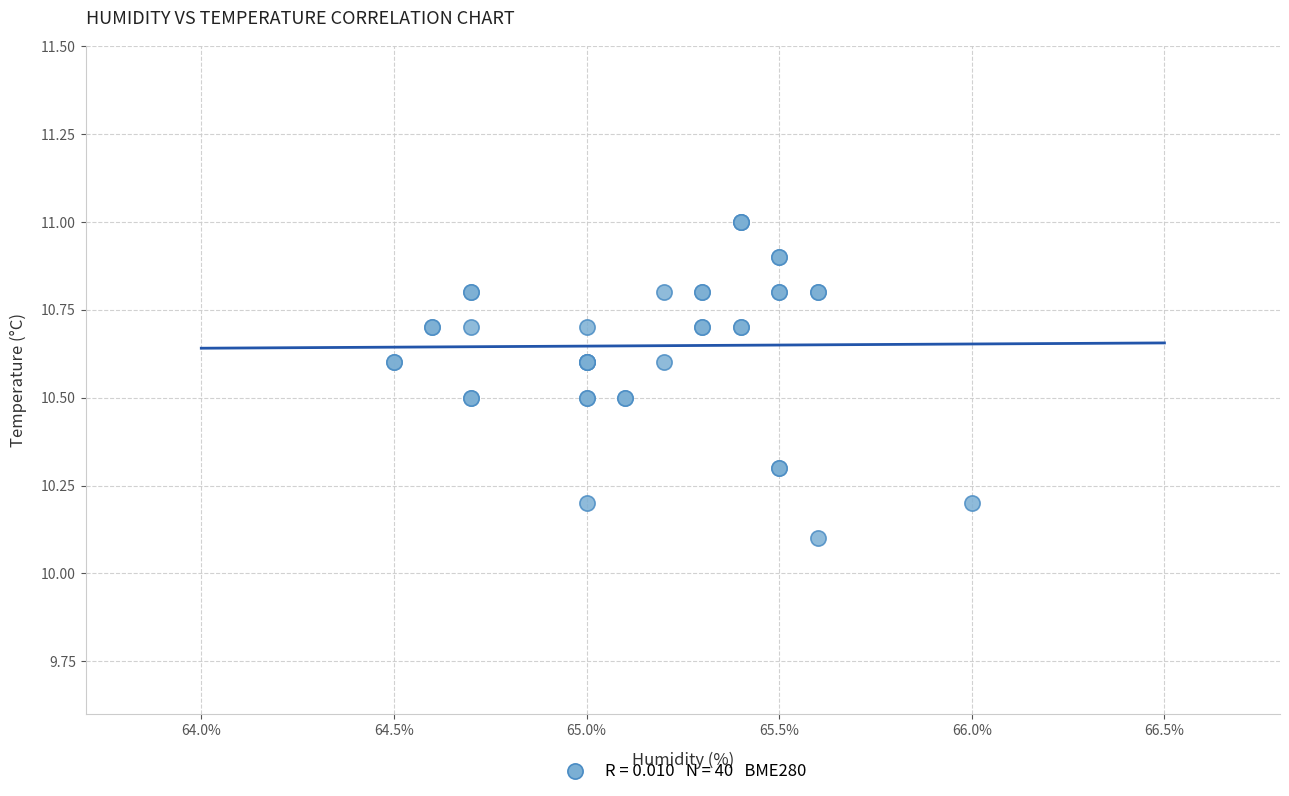

What Y value in the scatter plot is closest to 10?

10.1